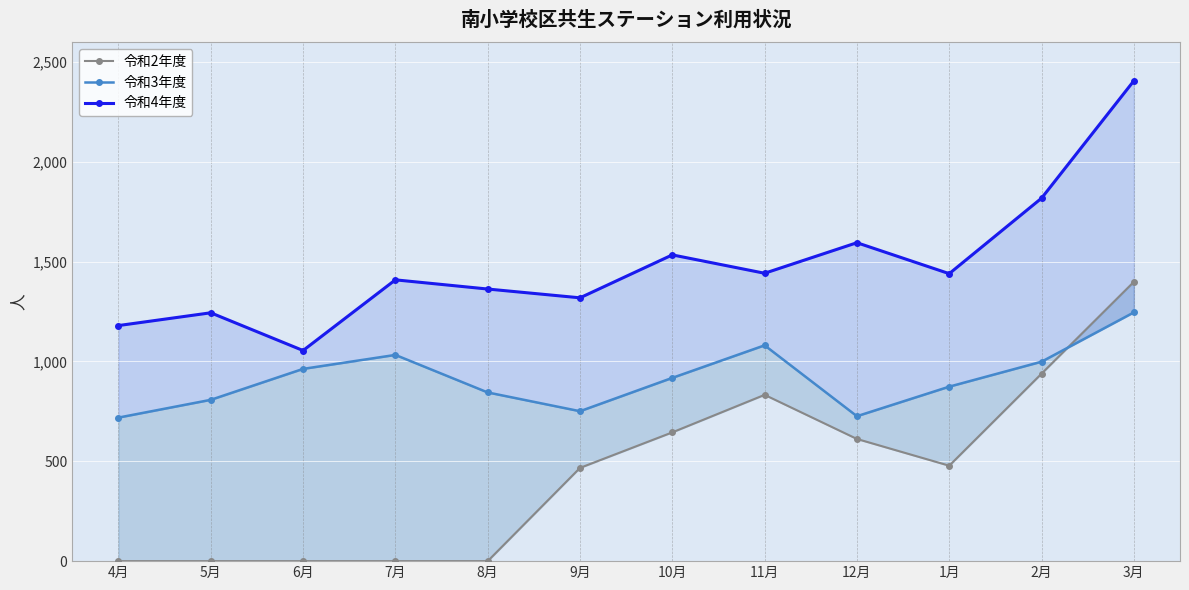

How many values in the 令和2年度 series exceed 478?

5